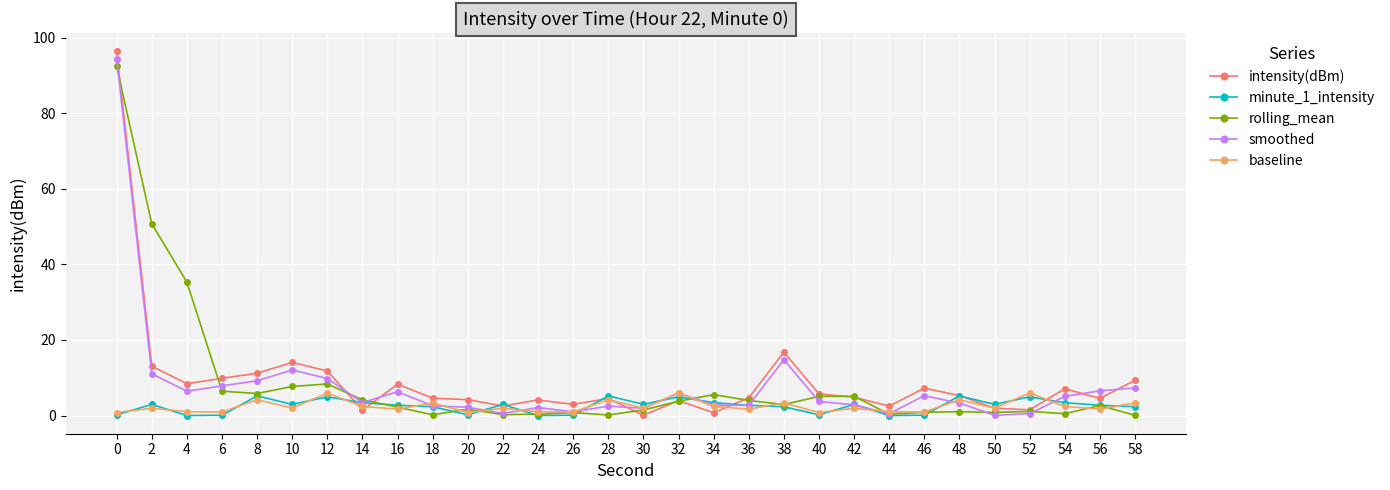

After their last crossing, which series has the higher values: intensity(dBm) or smoothed?

intensity(dBm)